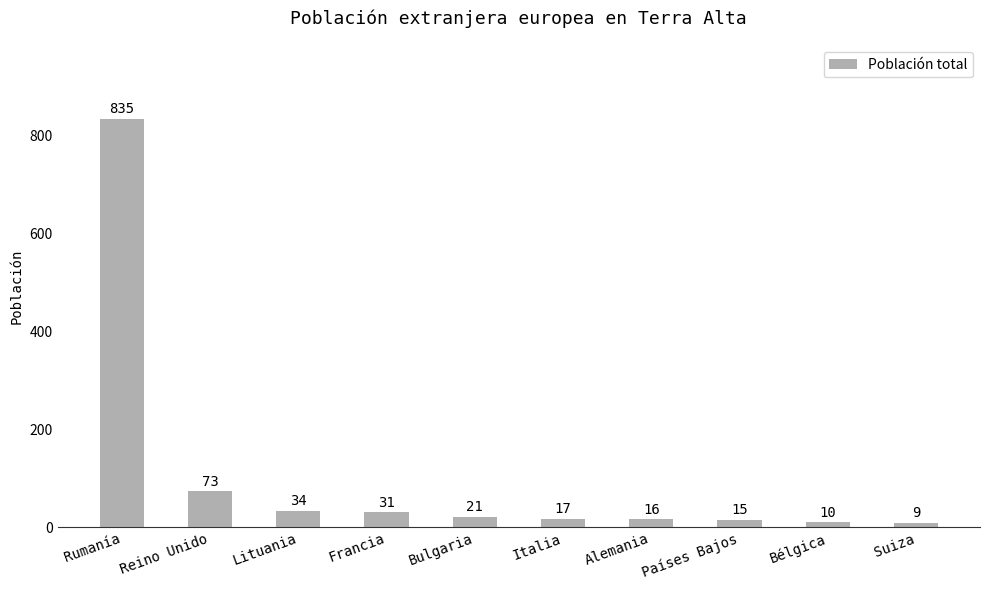

The value at Suiza is 9. True or false?

True